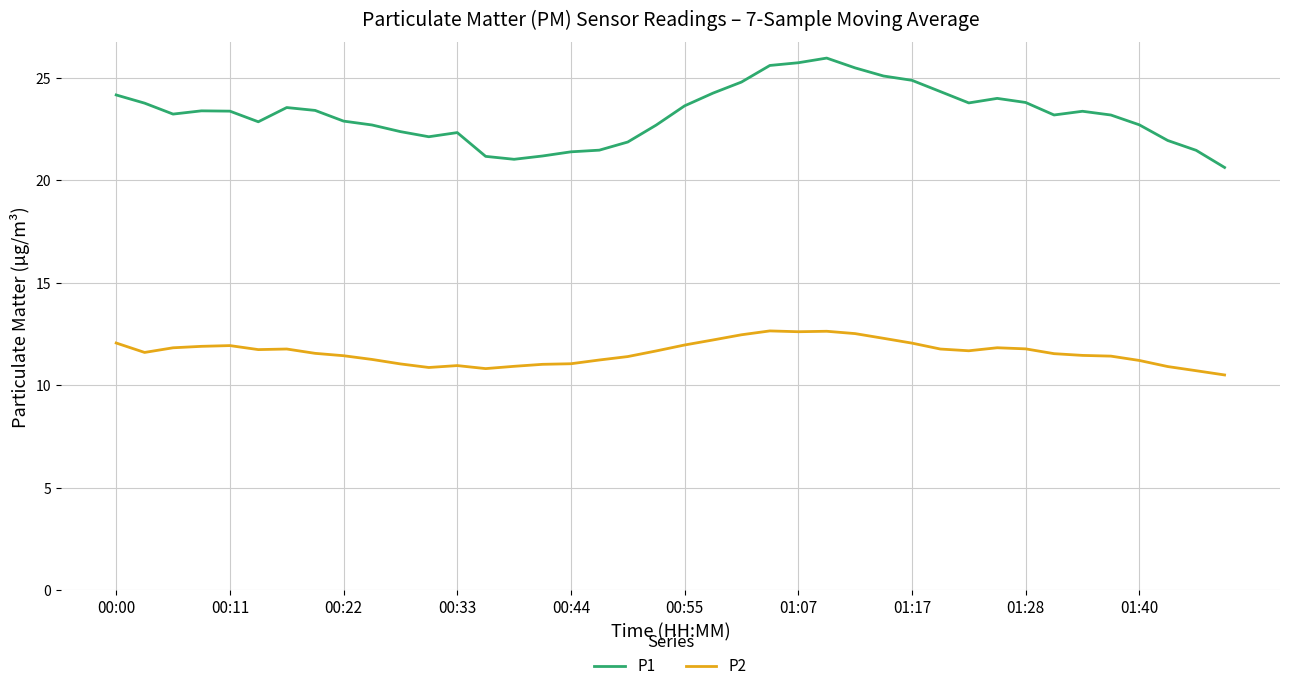

True or false: P1 and P2 intersect in this chart.

False